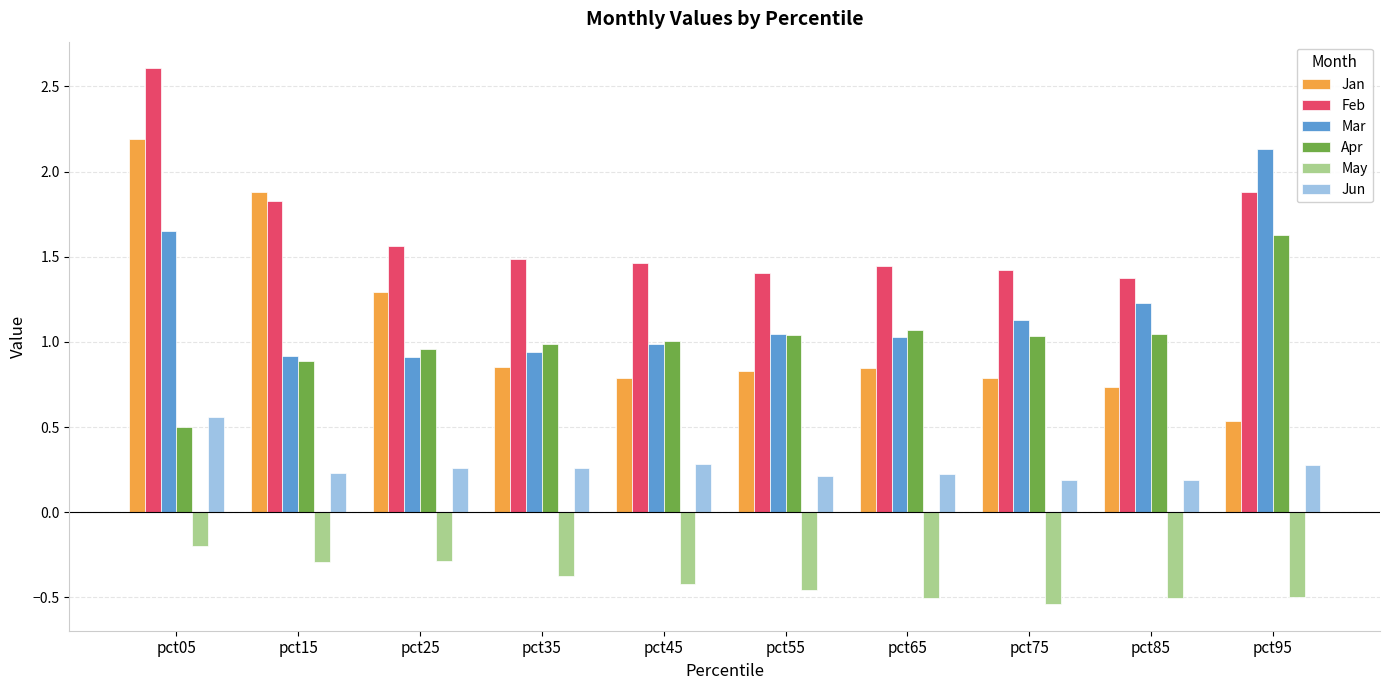

Which series has the largest range (max minus min)?

Jan